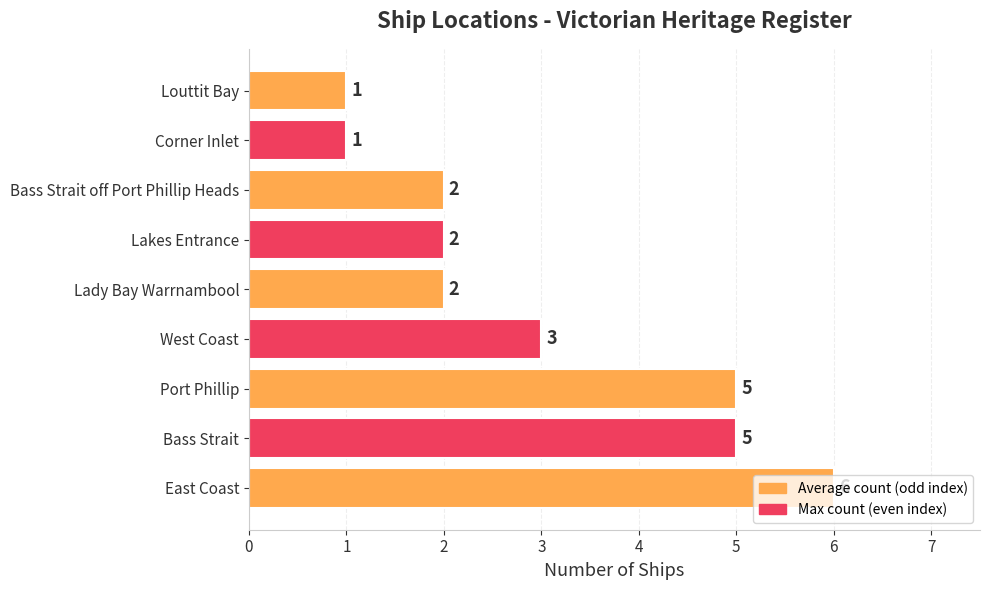

At which category does the chart reach its peak across all series?

East Coast